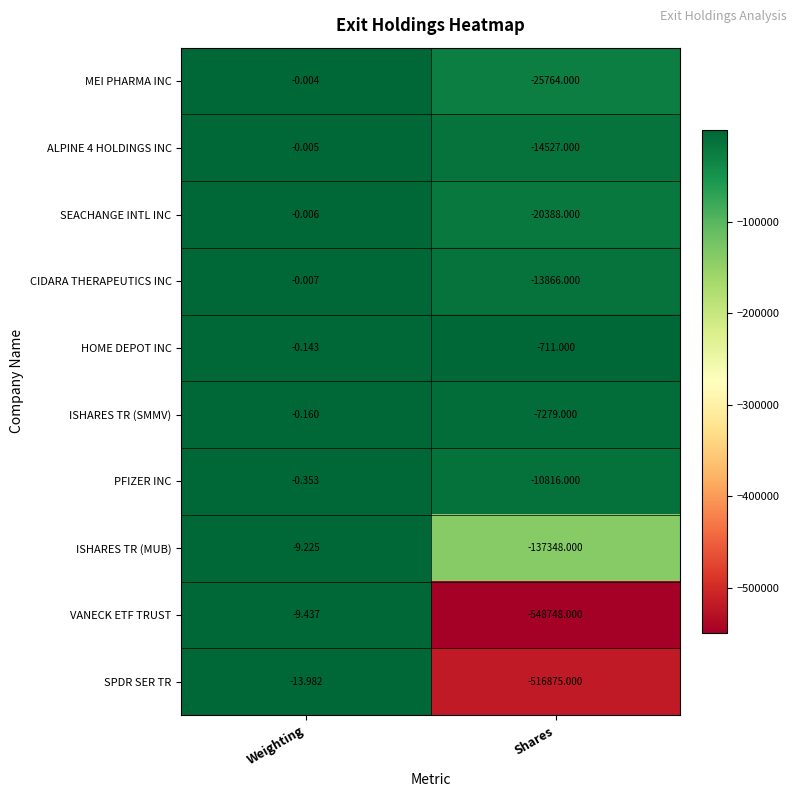

At which category is the sum across all series the highest?

Weighting